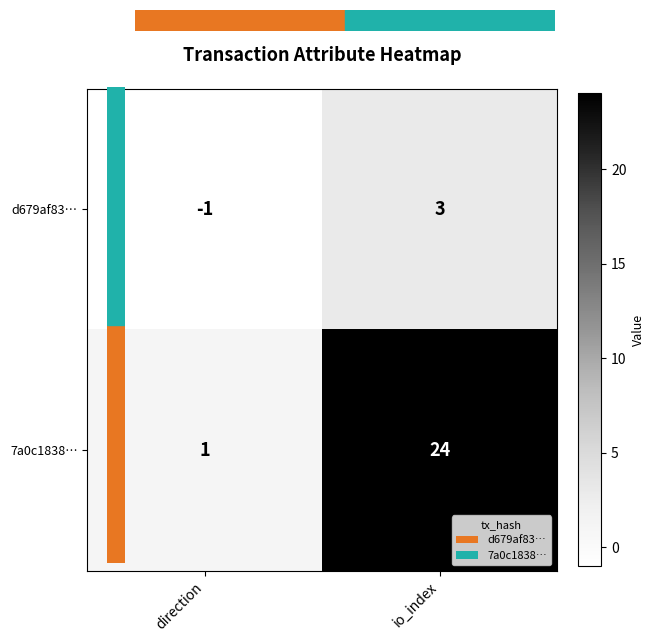

Which label corresponds to the smallest value in the chart?

direction